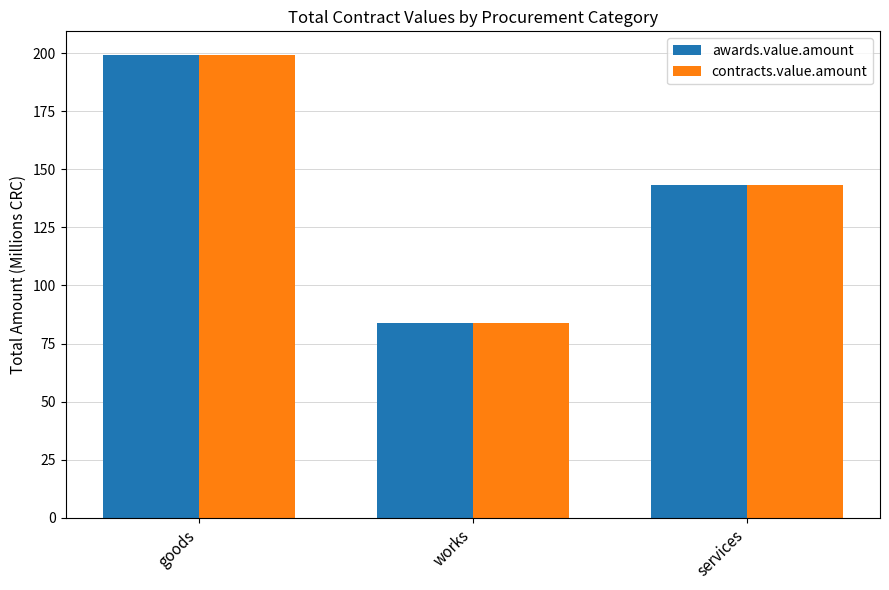

What is the difference between the contracts.value.amount values at services and goods?

56.0